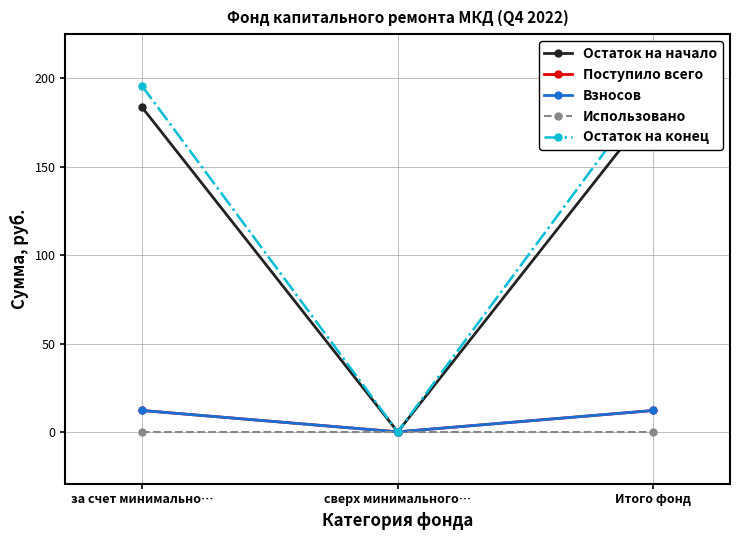

The value of Остаток на начало at сверх минимального… is 0.0. True or false?

True